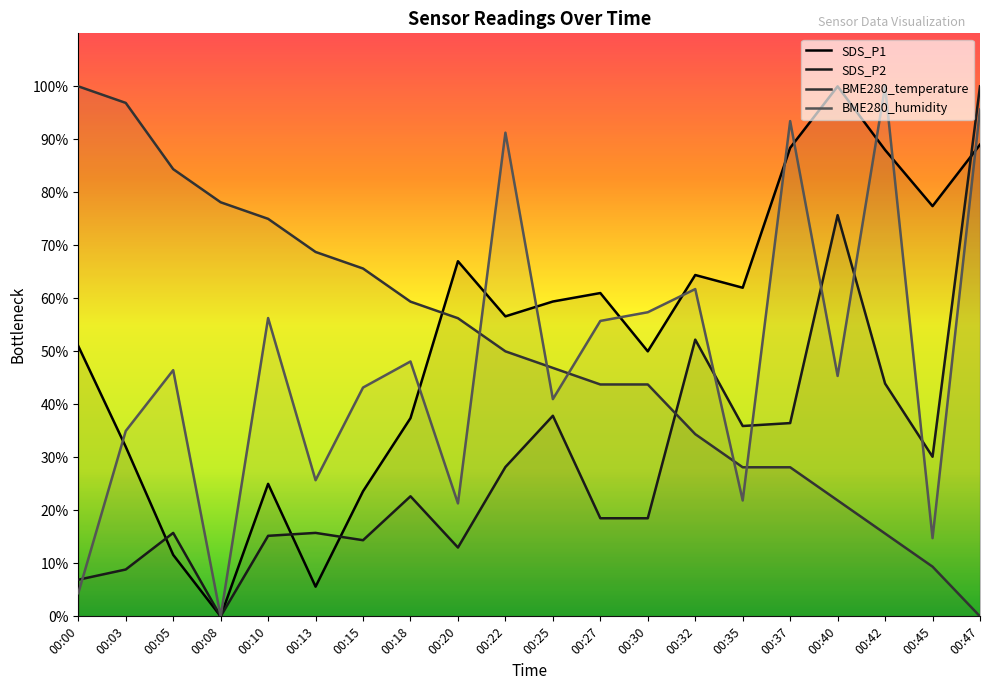

What are all the series names shown in the legend?

SDS_P1, SDS_P2, BME280_temperature, BME280_humidity